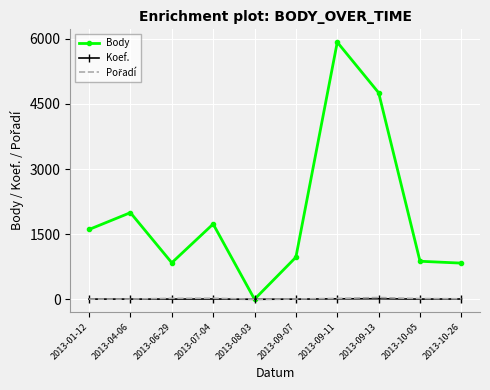

Count the number of categories in the chart.

10